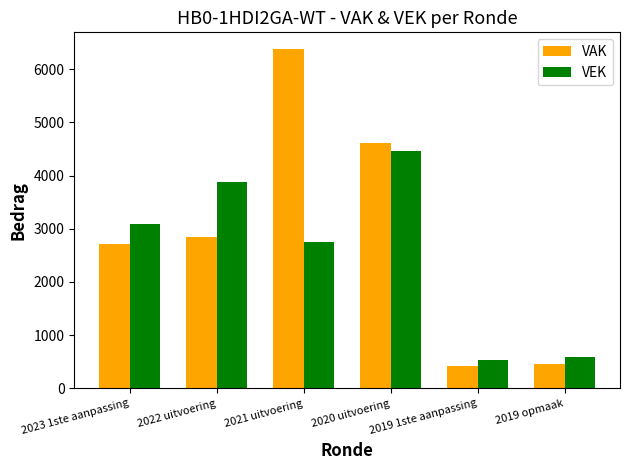

Which series has the widest spread of values?

VAK